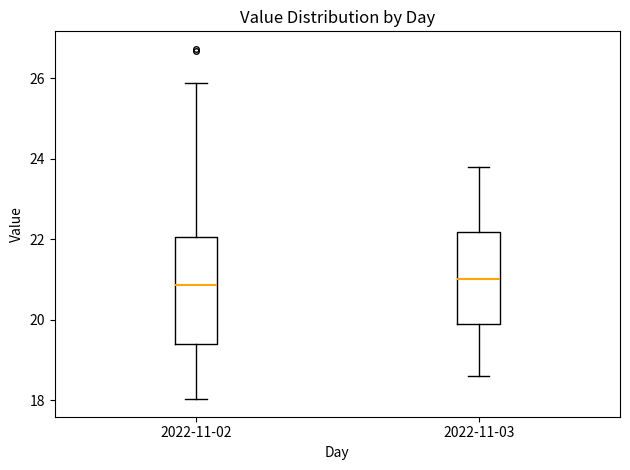

Reading left to right, transcribe this box plot: for each box, give where its median line is, the range the box spans, and where its two whiskers end, as read against the y-axis. The values are not printed on the chart, so give them approximately, as read against the axis.

2022-11-02: median 20.8, box 19.4 to 22.0, whiskers 18.0 to 25.8
2022-11-03: median 21.0, box 19.8 to 22.2, whiskers 18.6 to 23.8